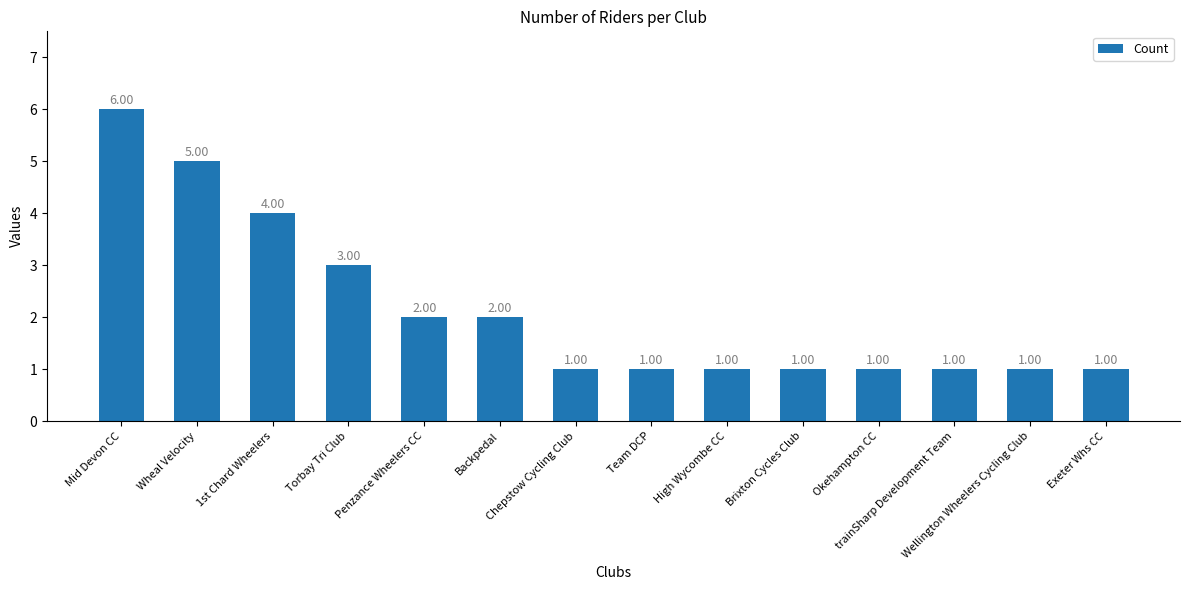

Reading left to right, extract all data points from this chart.

6	5	4	3	2	2	1	1	1	1	1	1	1	1